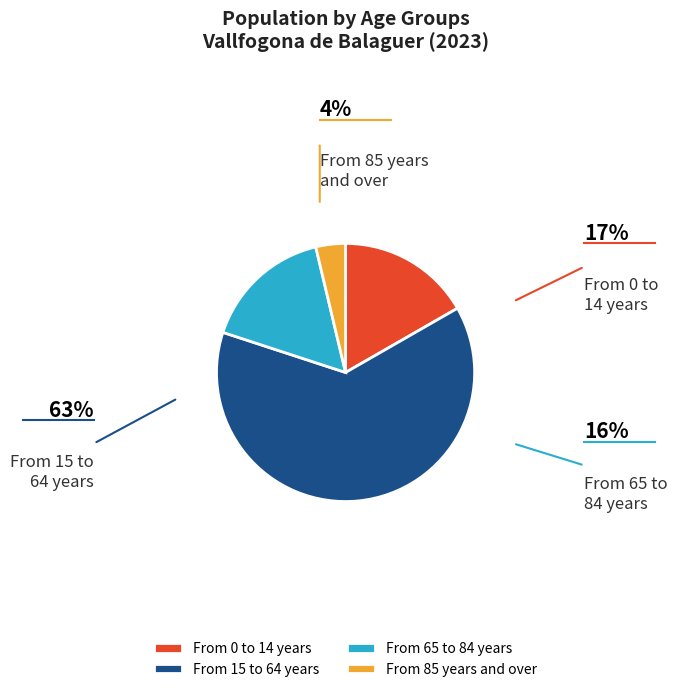

Which slice is the smallest?

From 85 years and over